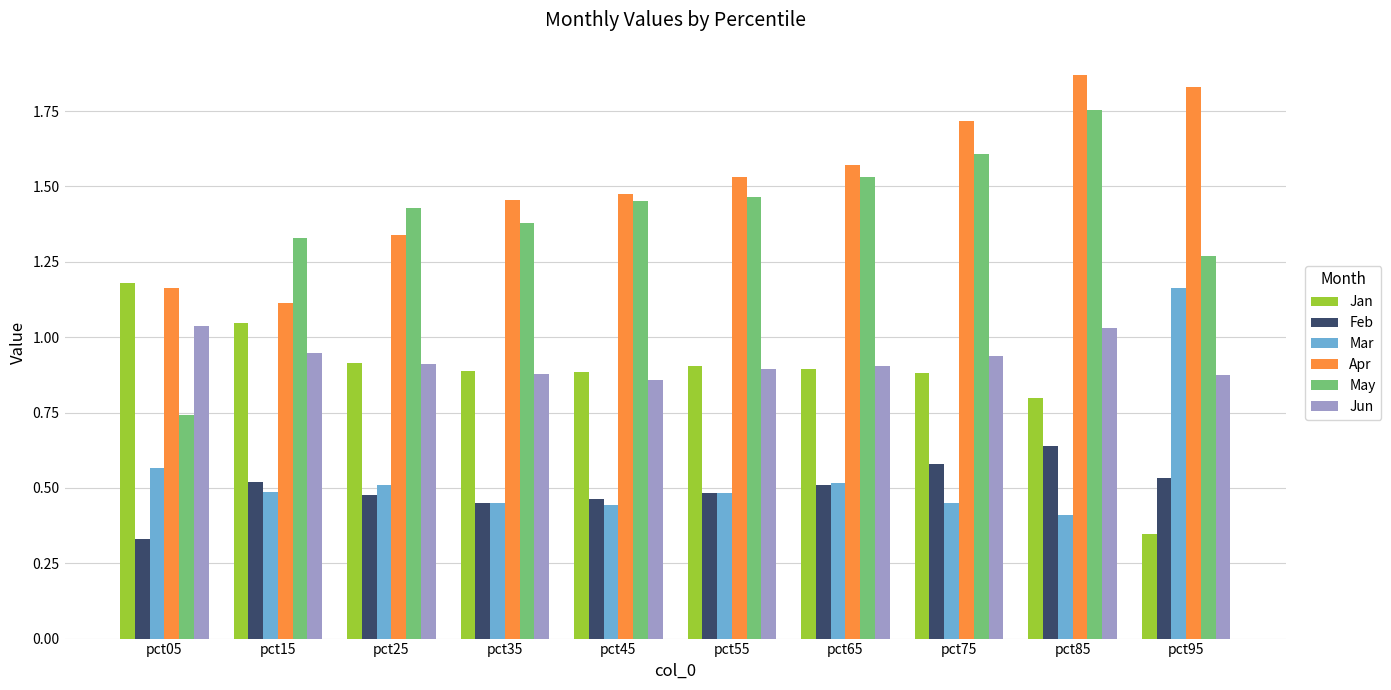

What is the difference between the maximum and minimum values in the Jan series?

0.8